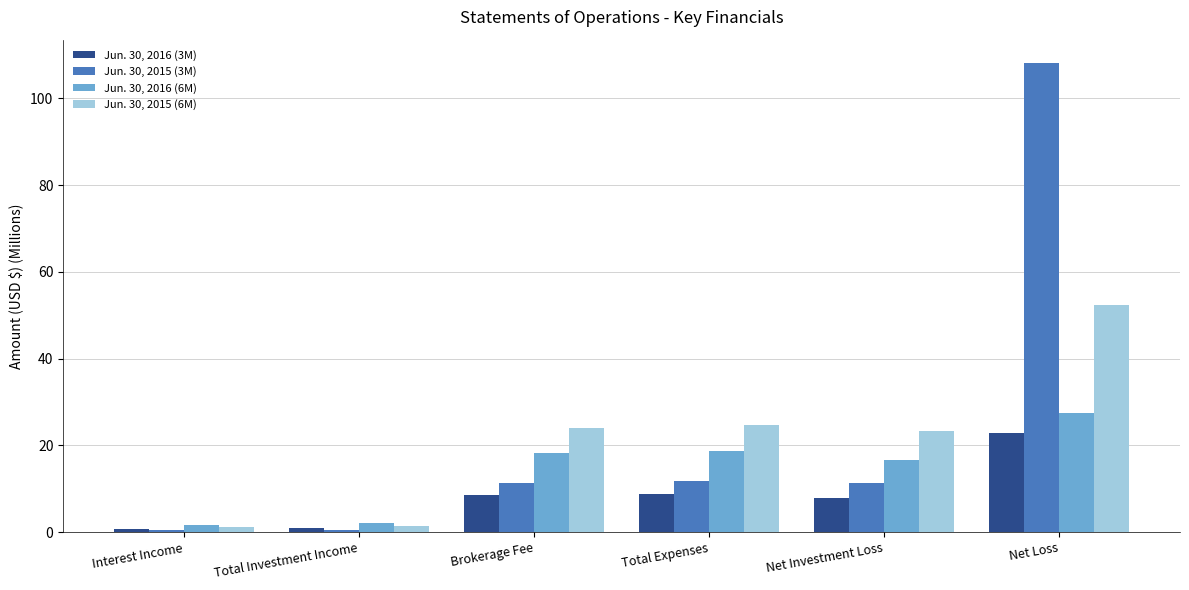

What is the sum of the Jun. 30, 2015 (3M) values at Interest Income and Net Loss?

108.7